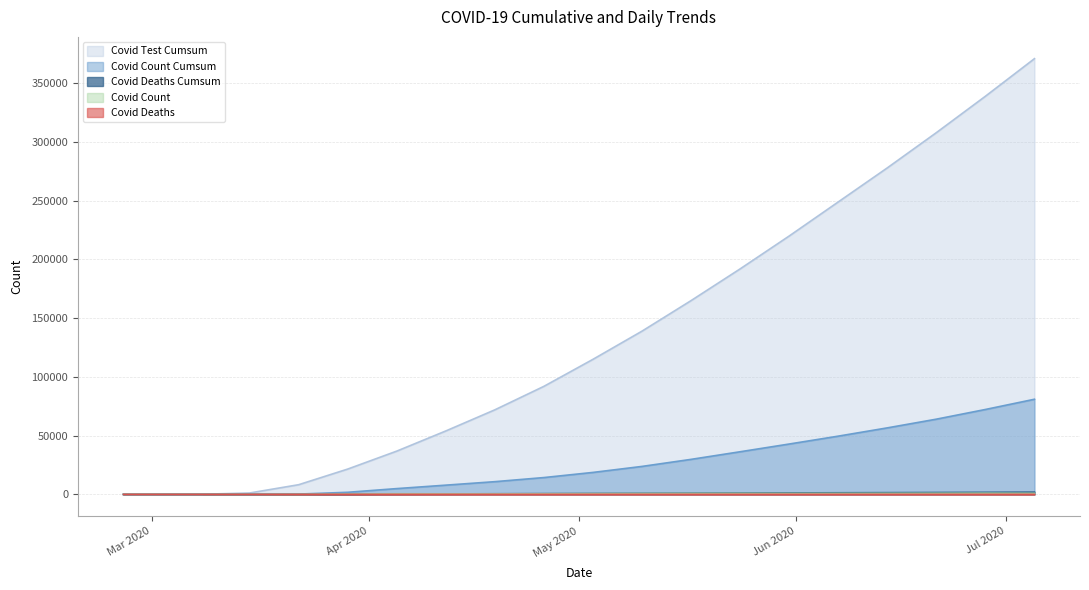

True or false: COVID_TEST_CUMSUM and COVID_DEATHS_CUMSUM intersect in this chart.

False